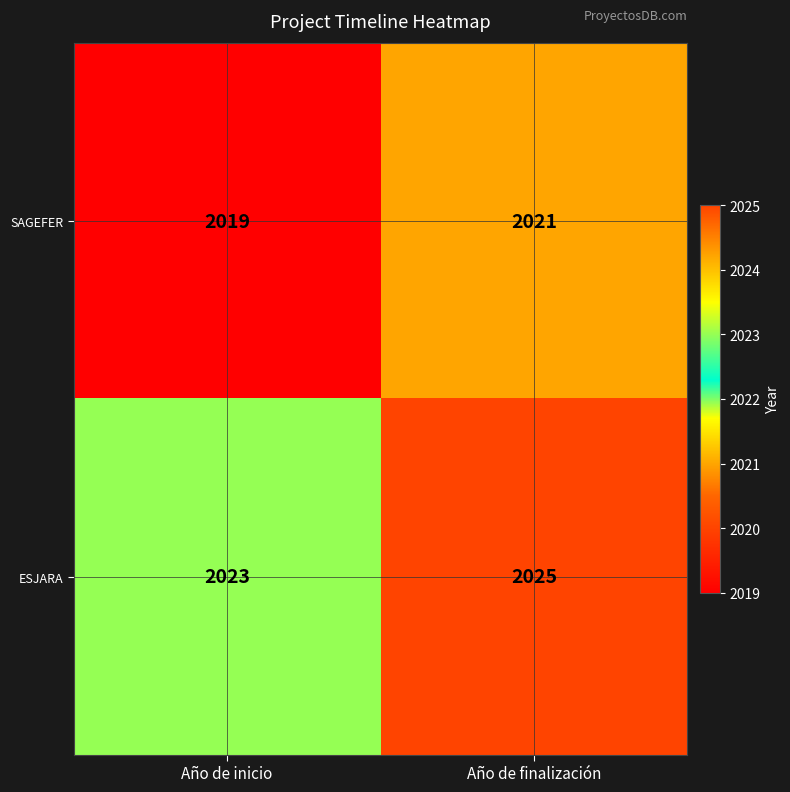

At how many categories does at least one series exceed 2020?

2